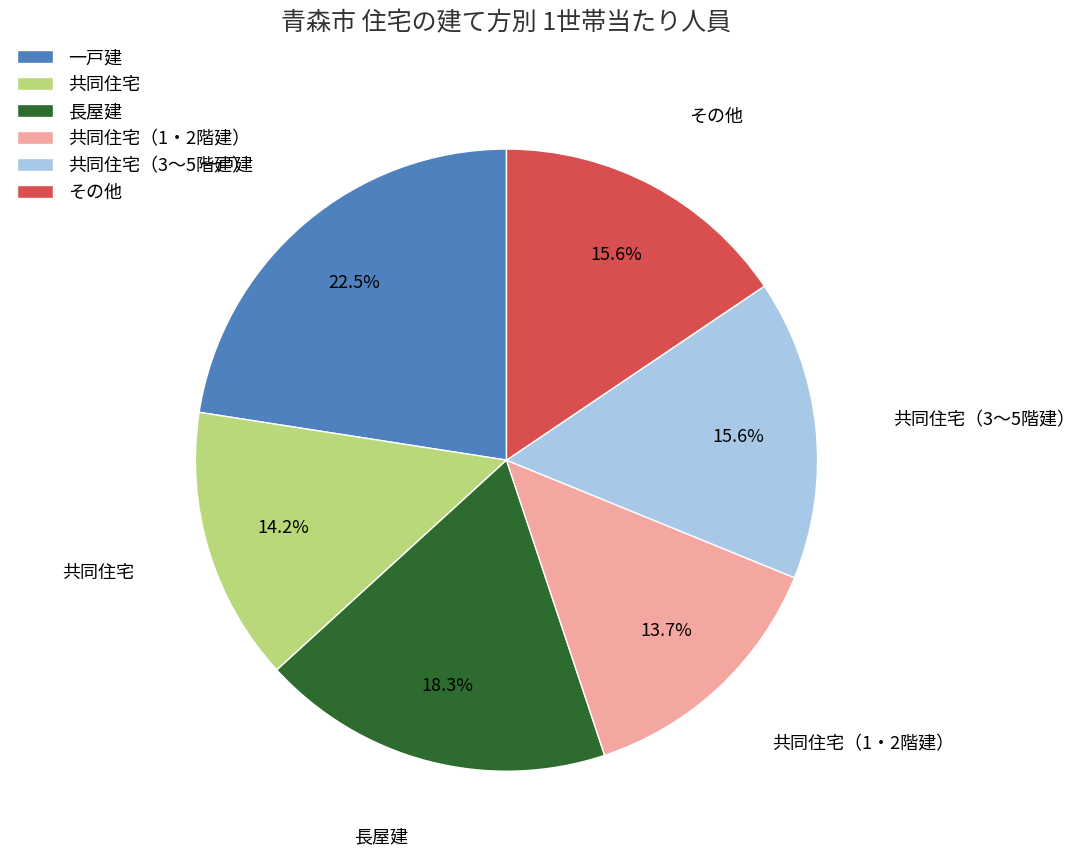

What percentage is the その他 slice, to the nearest percent?

16%